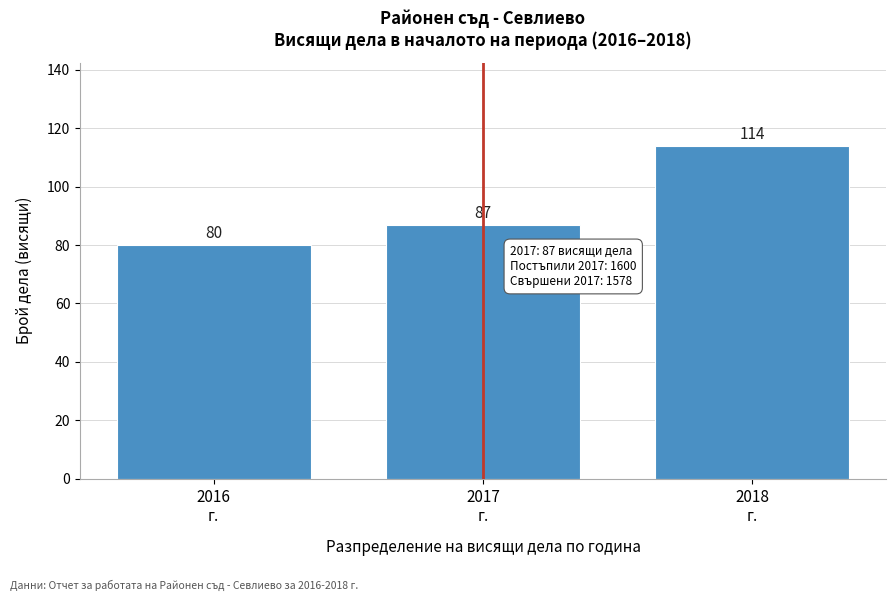

Reading left to right, list all the values displayed in this chart.

80	87	114